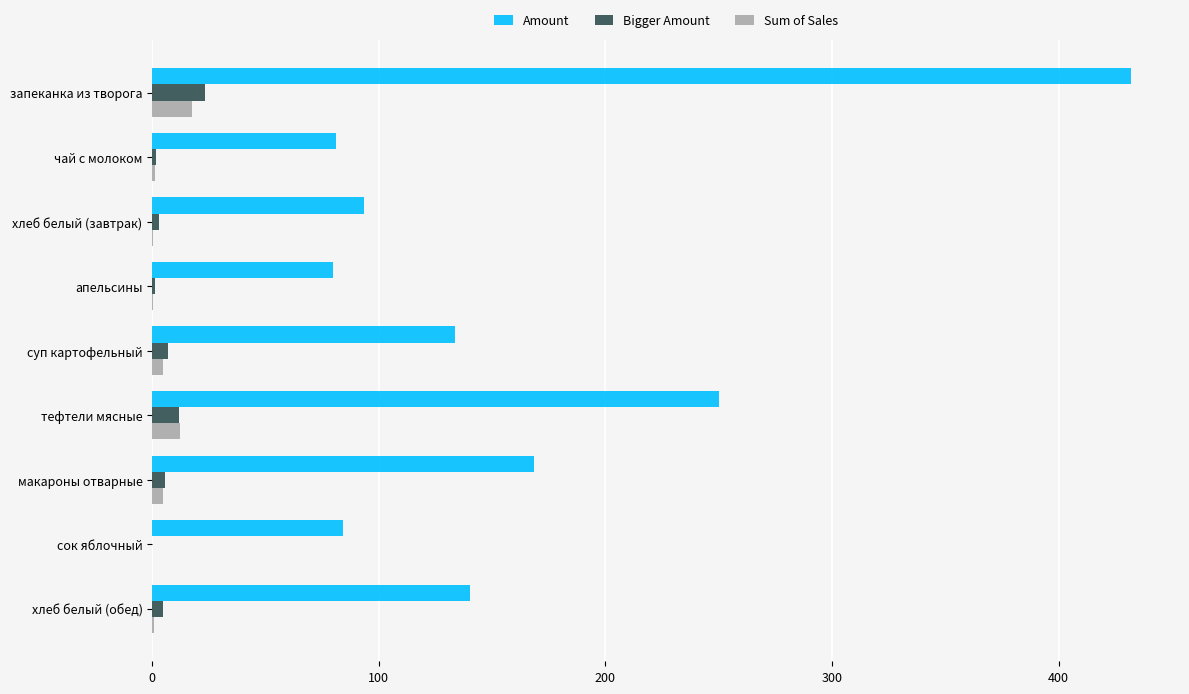

True or false: Bigger Amount has a value of 23.4 at запеканка из творога.

True